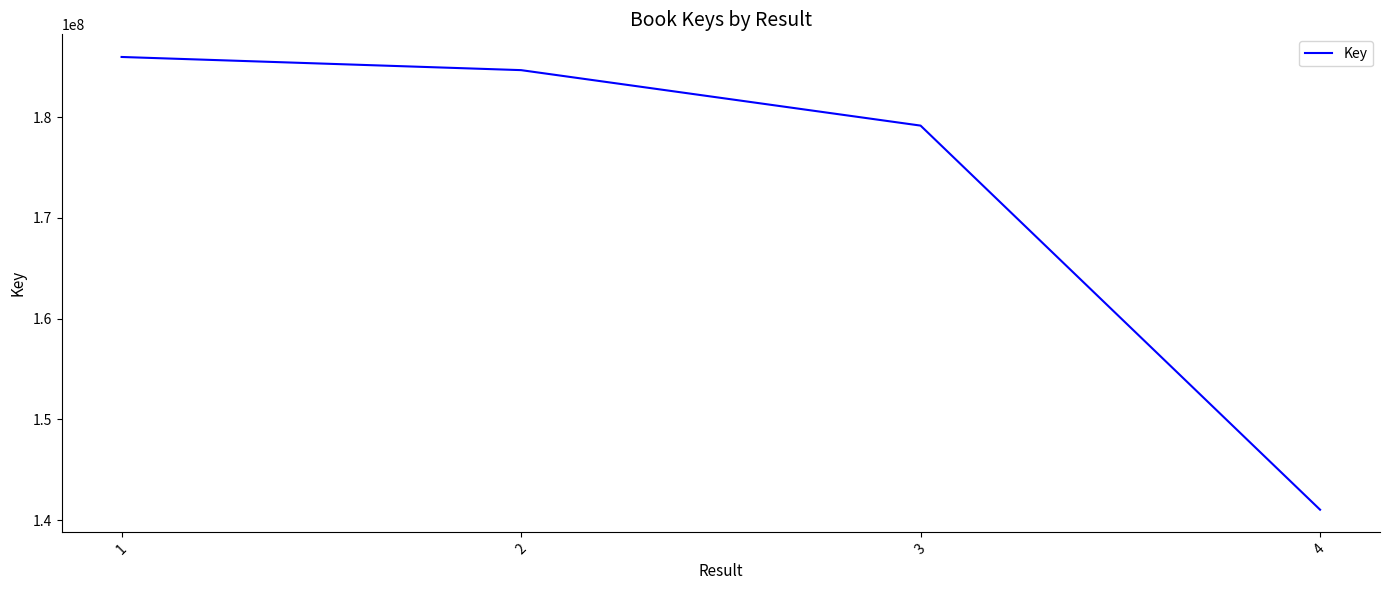

How many distinct data groups are displayed?

1